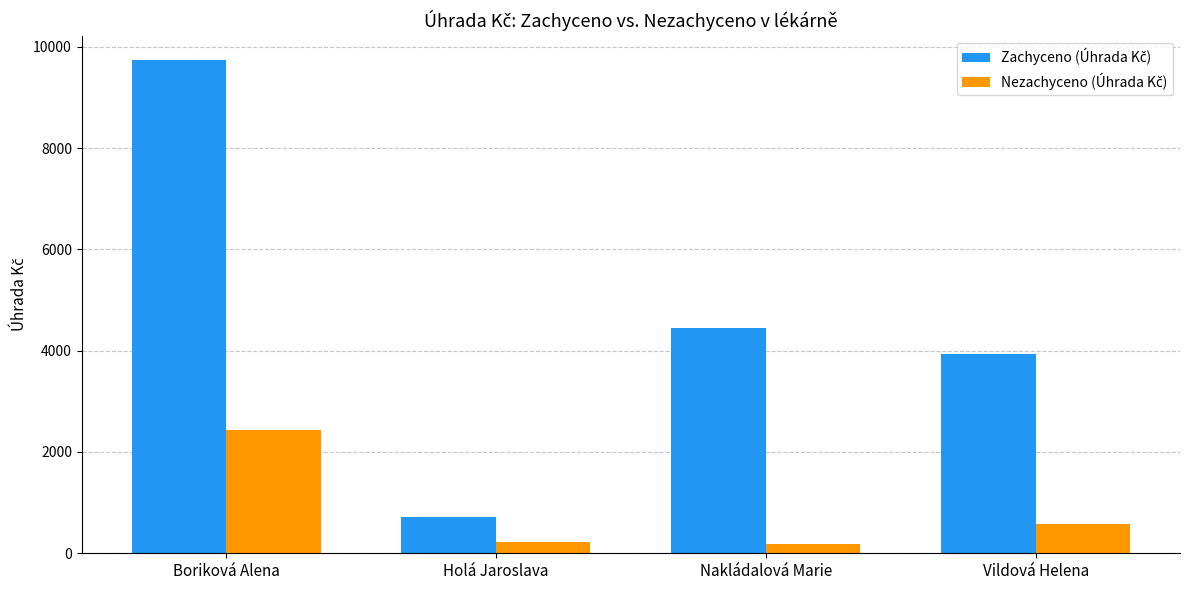

What is the maximum value shown in the chart?

9734.9